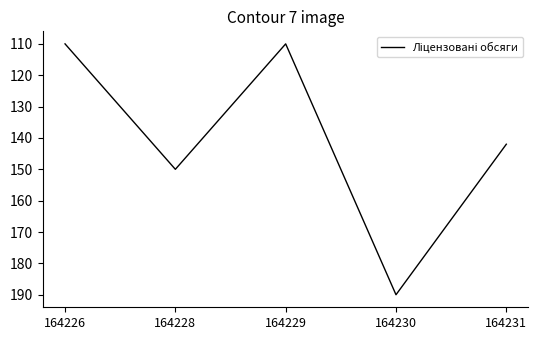

What is the difference between the maximum and minimum values?

80